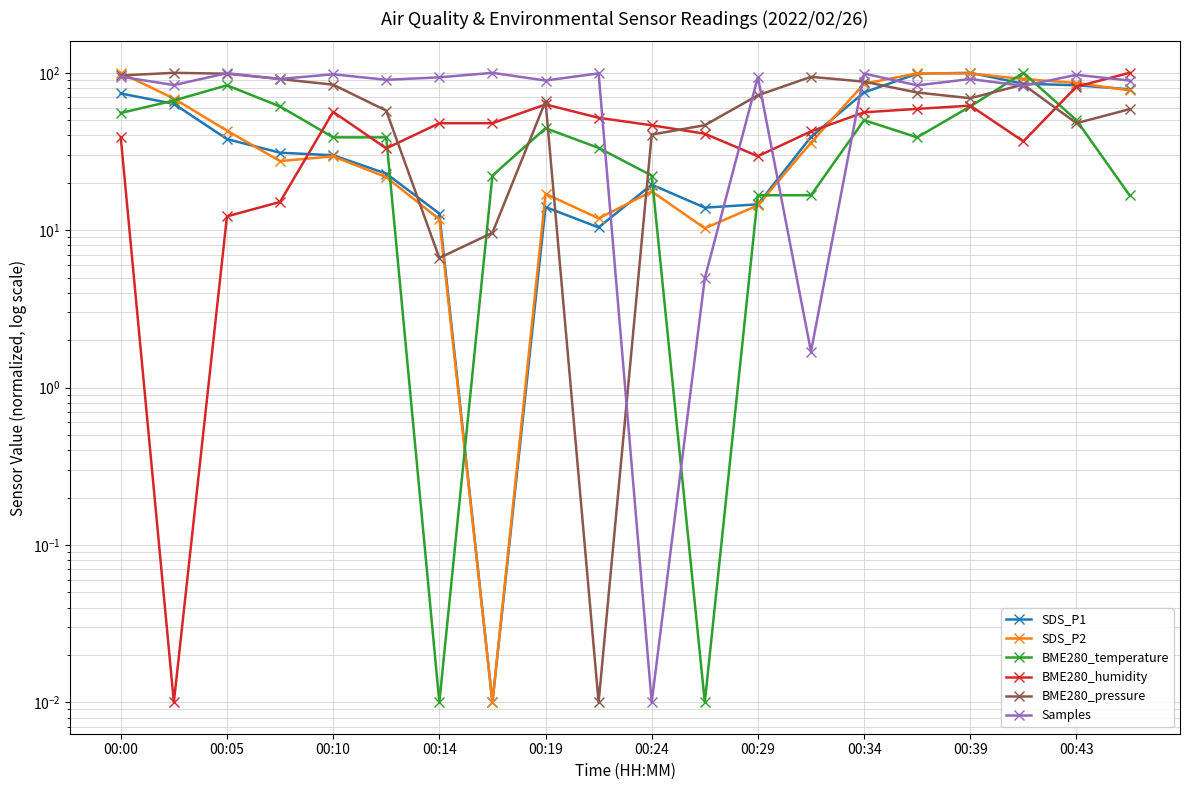

At how many categories does at least one series exceed 42?

20